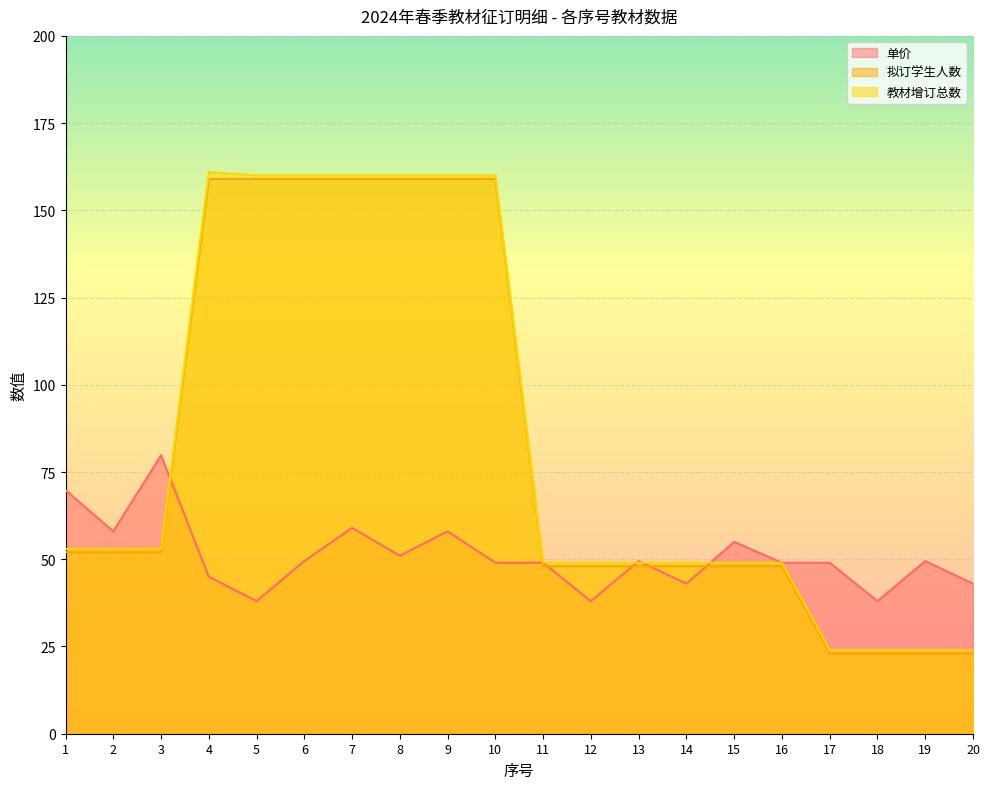

True or false: 拟订学生人数 and 教材增订总数 intersect in this chart.

False